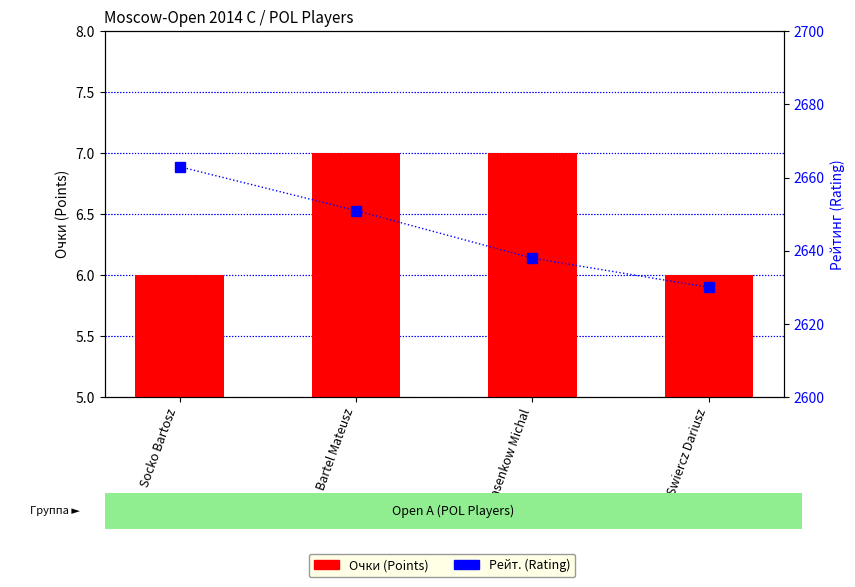

Where is Рейт. (Rating) nearest to the value 2646?

Bartel Mateusz